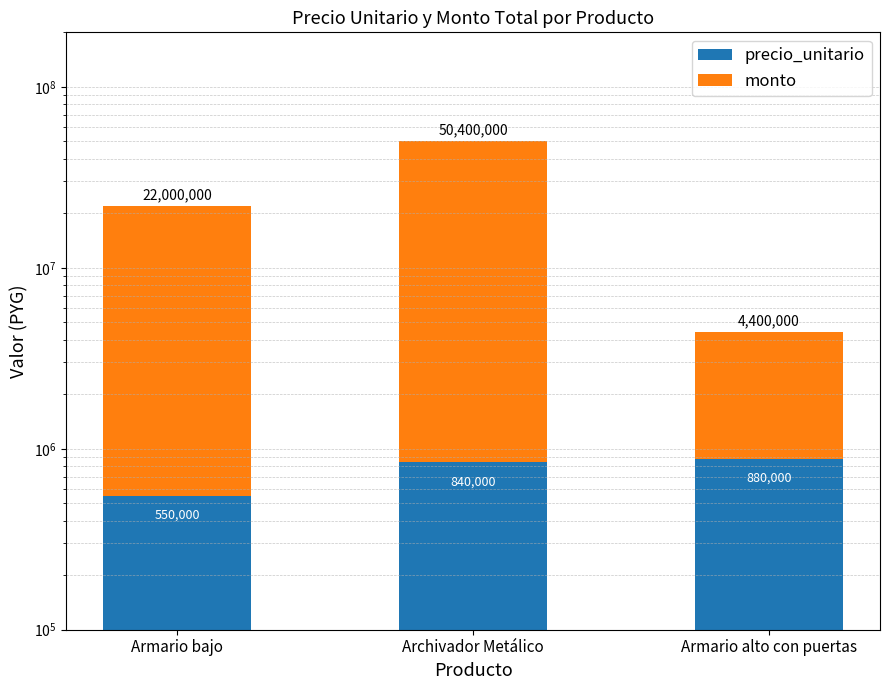

What is the average value of the precio_unitario series?

756667